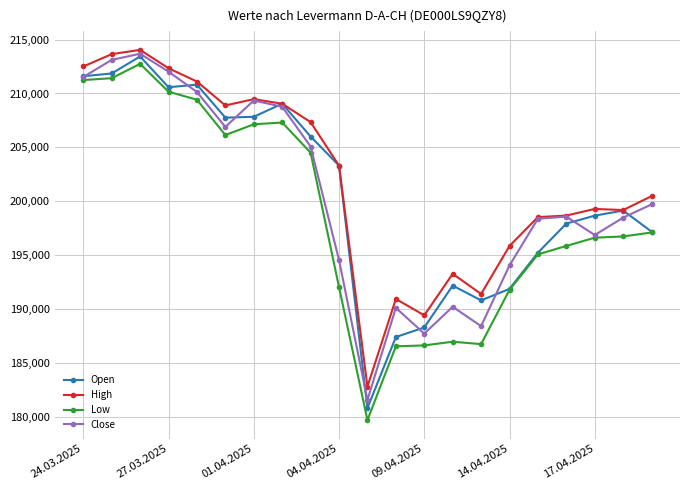

Which series has the widest spread of values?

Low